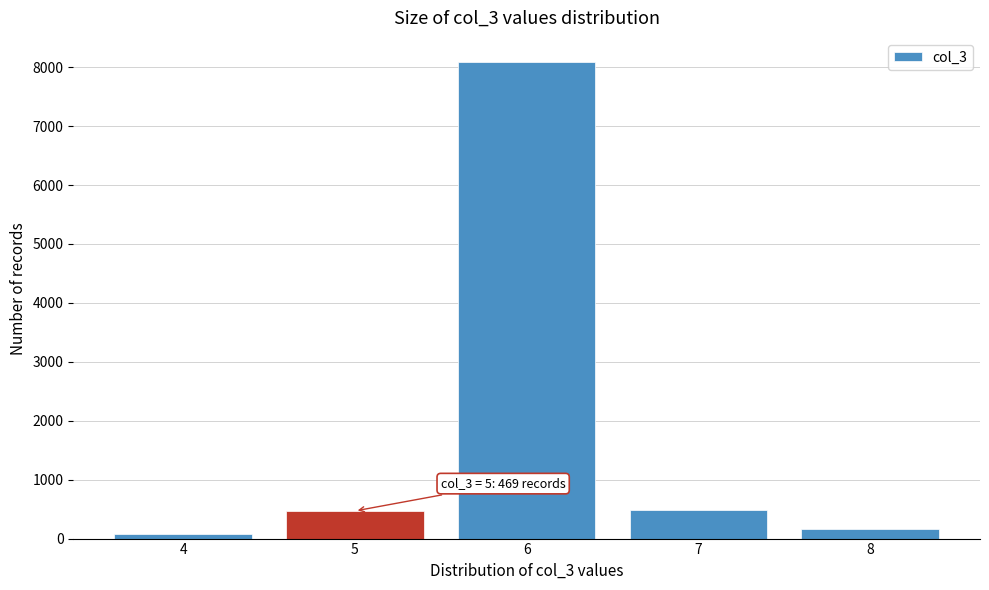

Which range on the x-axis has the tallest bar?

5.5 to 6.5